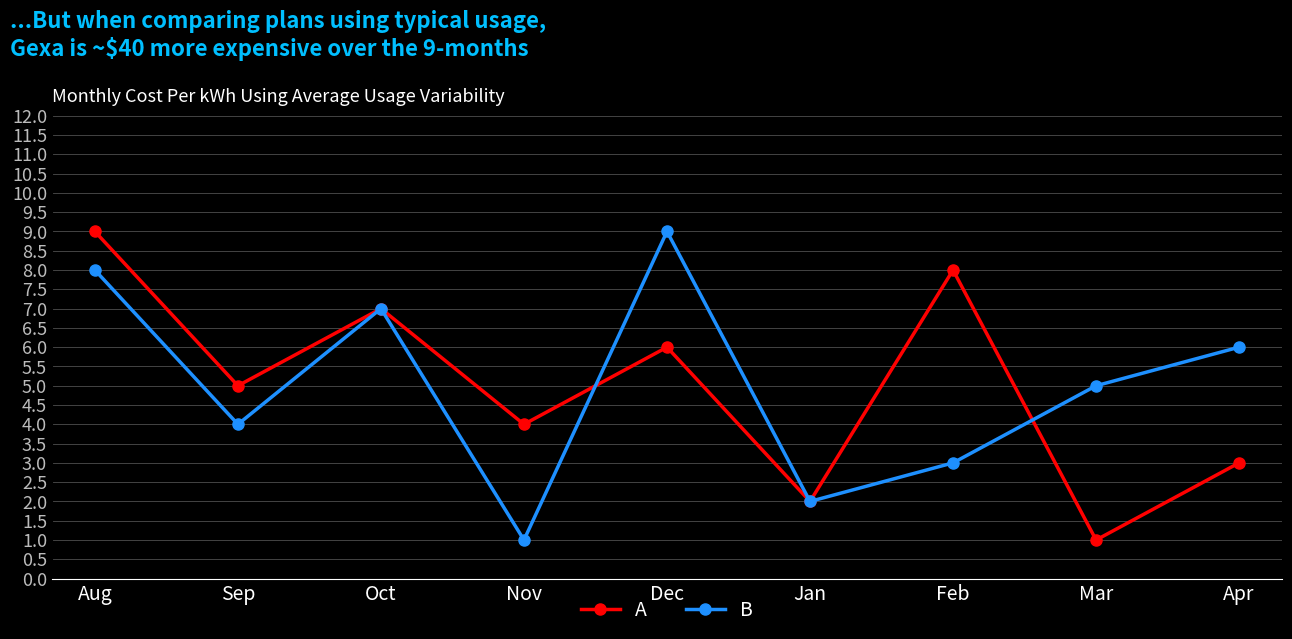

After their last crossing, which series has the higher values: A or B?

B